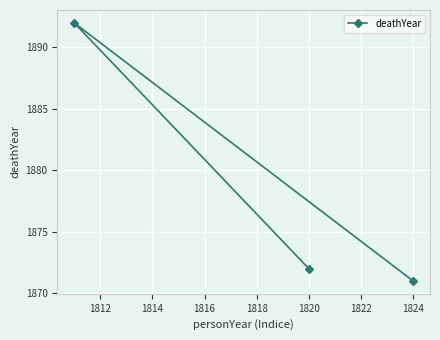

What is the ratio of the value at 1820 to the value at 1824?

1.0